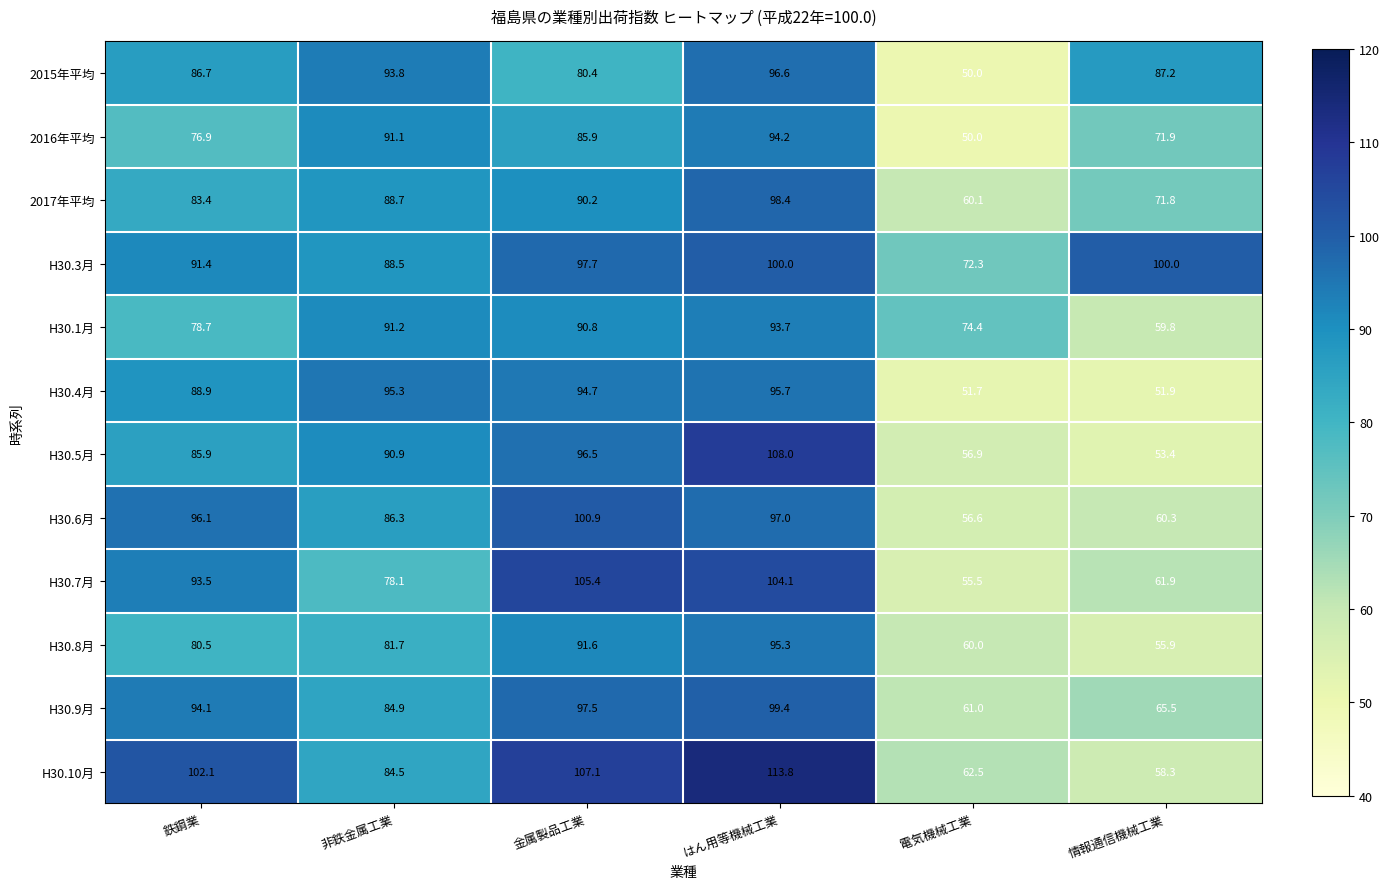

Rank the categories by 2017年平均 value from lowest to highest.

電気機械工業, 情報通信機械工業, 鉄鋼業, 非鉄金属工業, 金属製品工業, はん用等機械工業